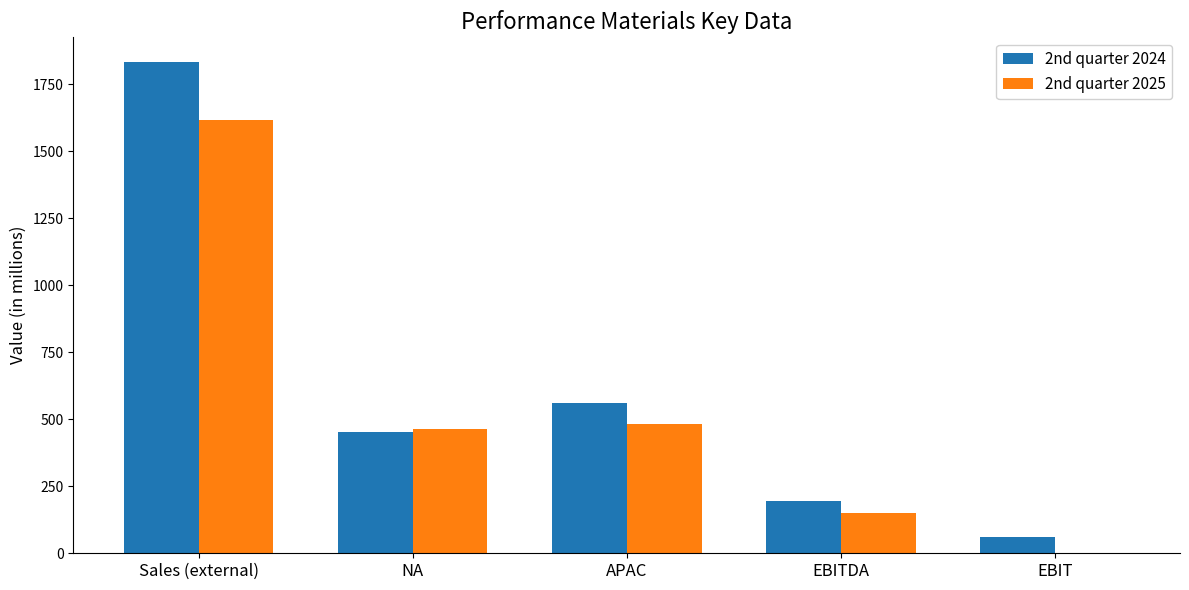

At which label does 2nd quarter 2024 reach its peak?

Sales (external)